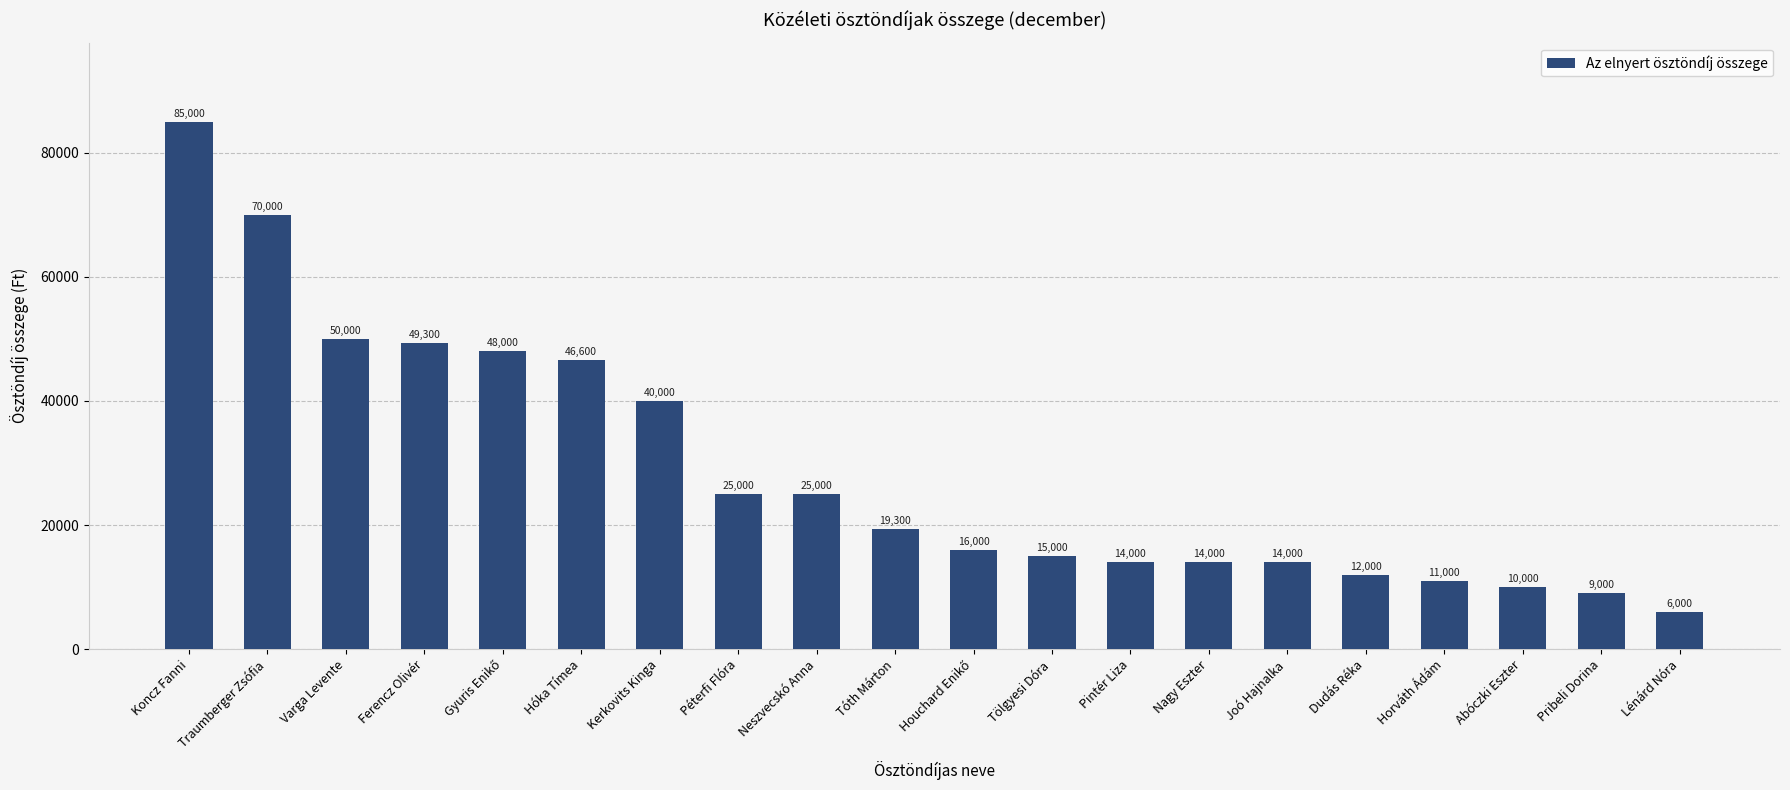

Is it true that the value at Pintér Liza is 4586?

False